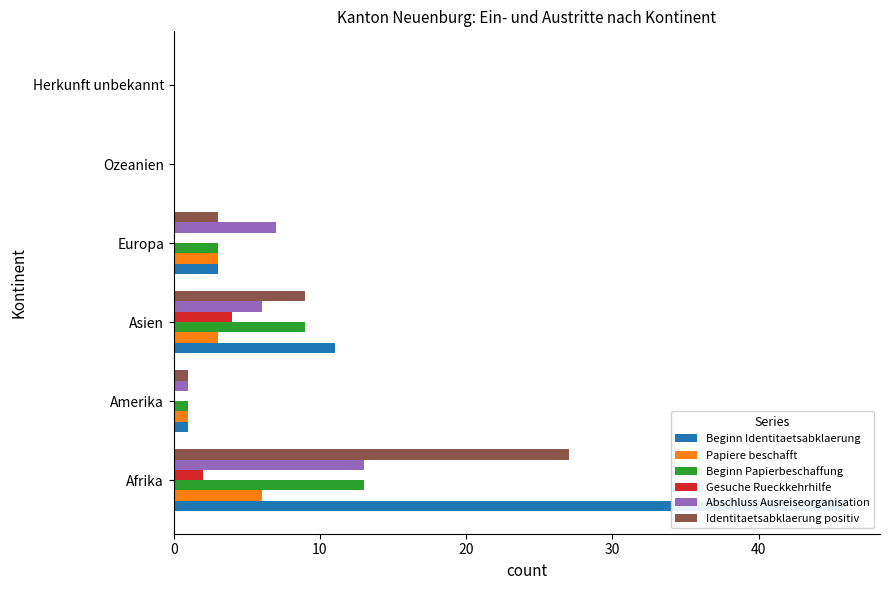

What are all the series names shown in the legend?

Beginn Identitaetsabklaerung, Papiere beschafft, Beginn Papierbeschaffung, Gesuche Rueckkehrhilfe, Abschluss Ausreiseorganisation, Identitaetsabklaerung positiv